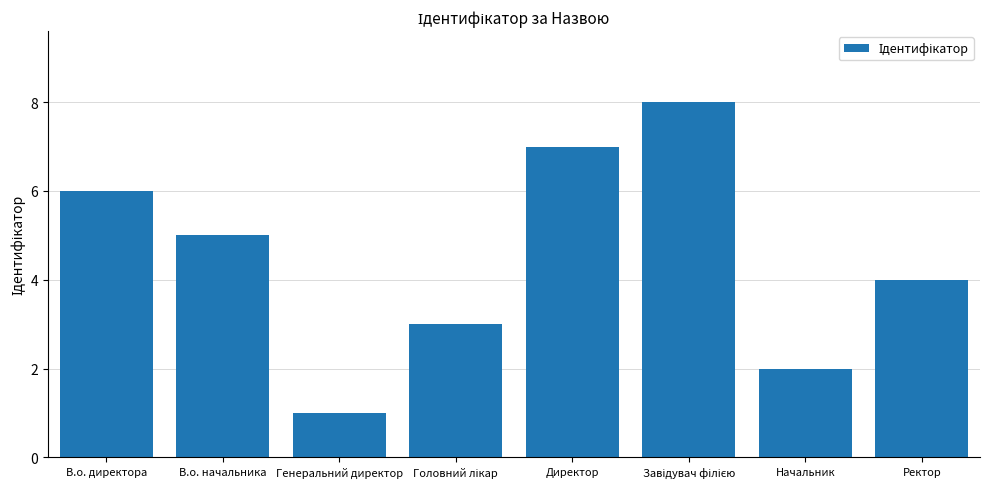

What is the sum of all values?

36